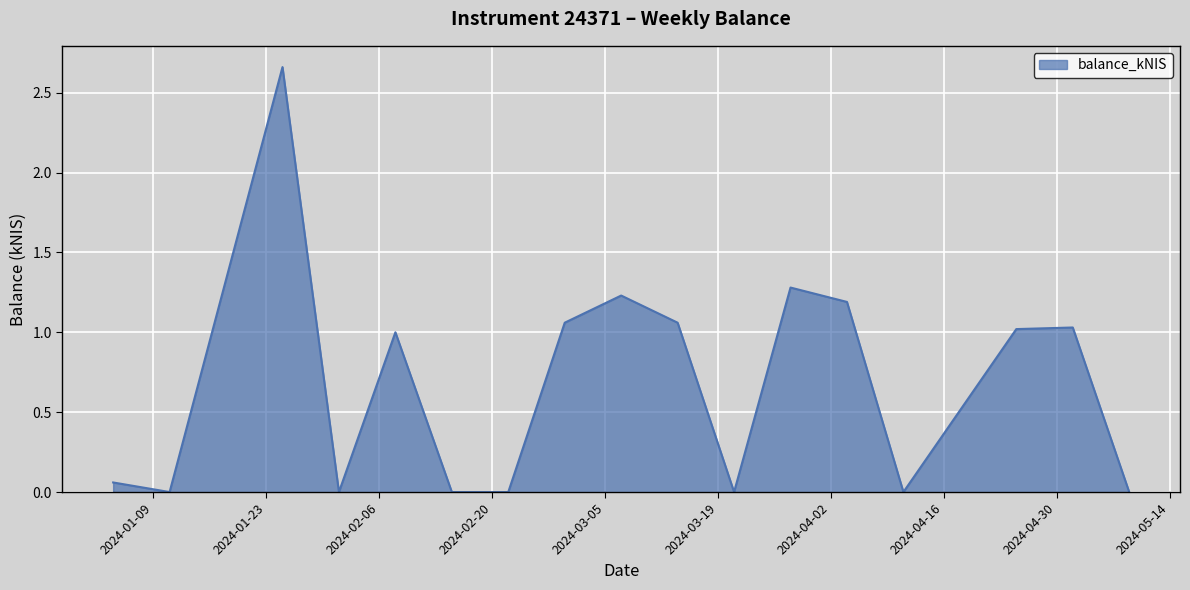

How many lines are shown in the chart?

1